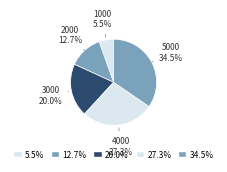

Rank the categories by value from lowest to highest.

1000, 2000, 3000, 4000, 5000